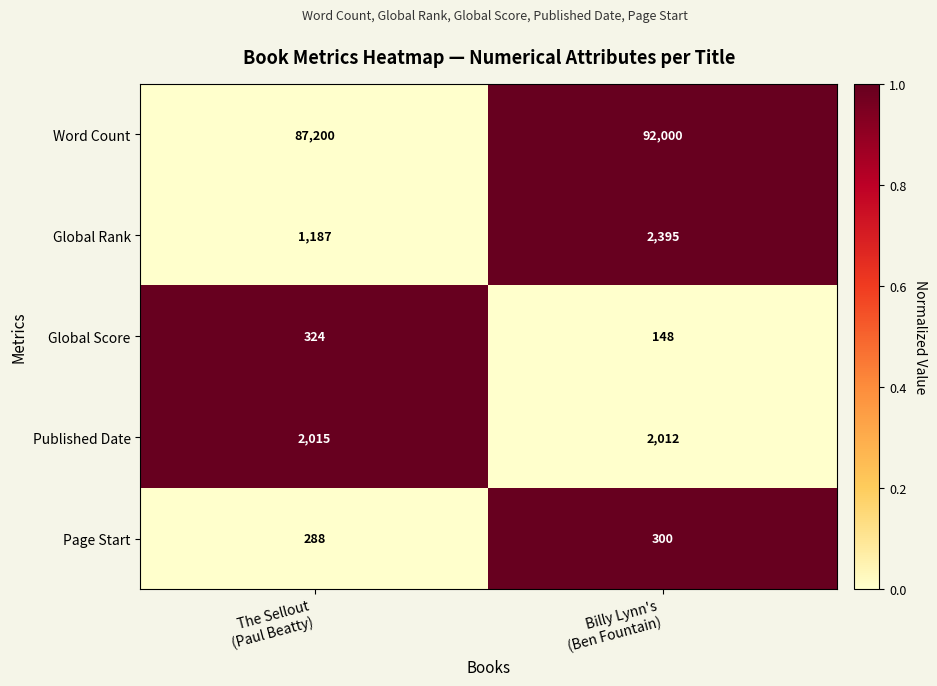

Which series has the widest spread of values?

Word Count